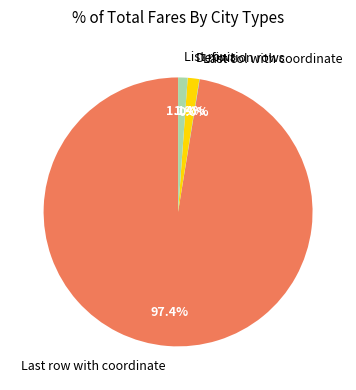

What is the majority slice?

Last row with coordinate